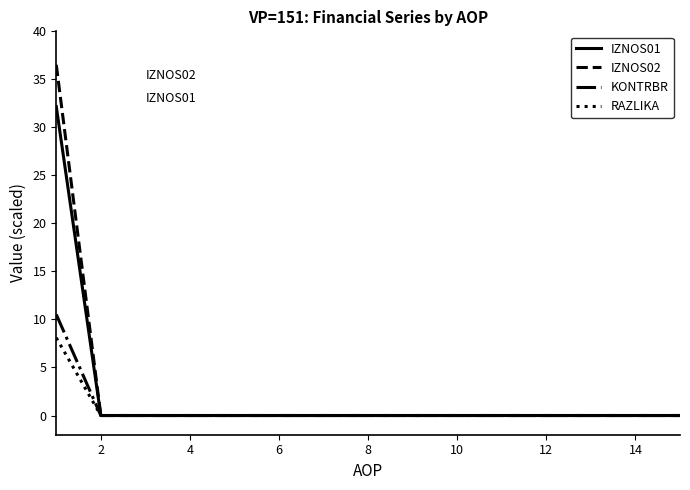

What is the highest value of the RAZLIKA series?

8.1